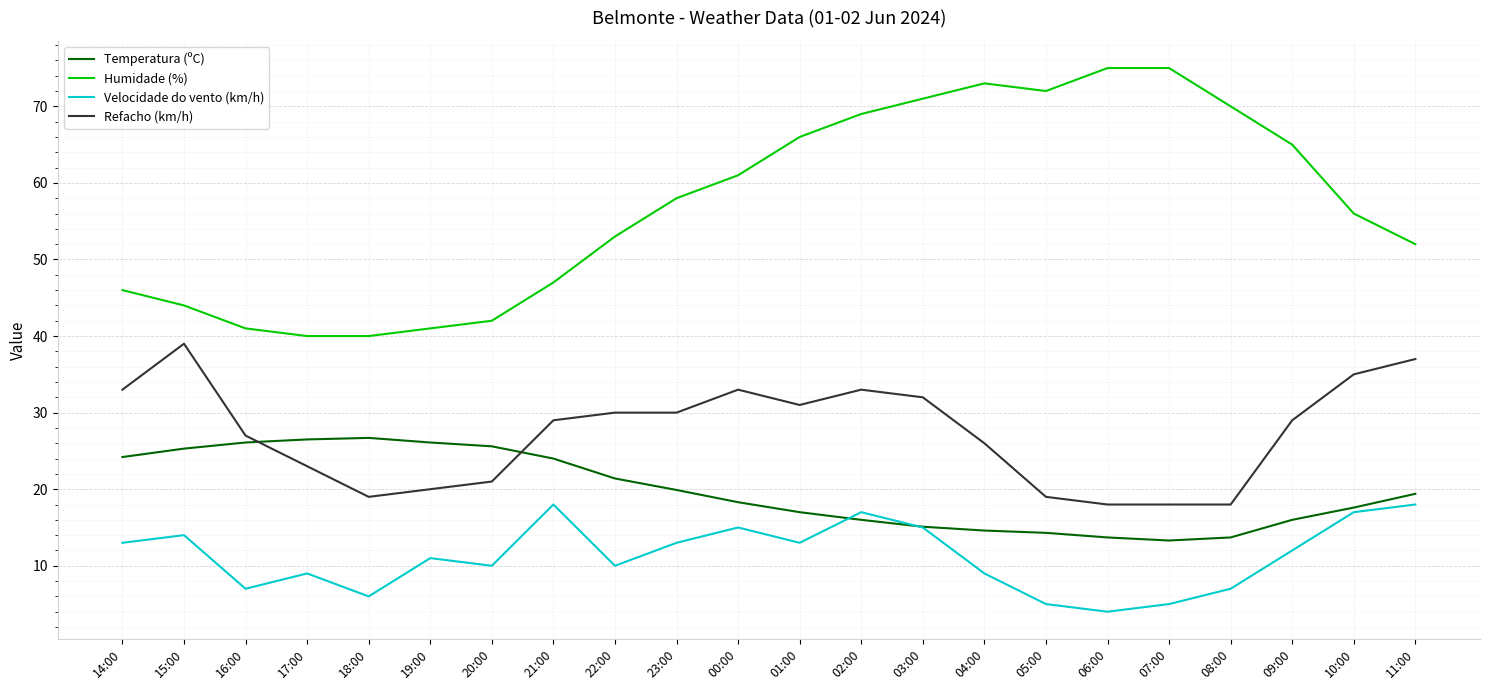

What is the spread (max minus min) of values at 17:00?

31.0